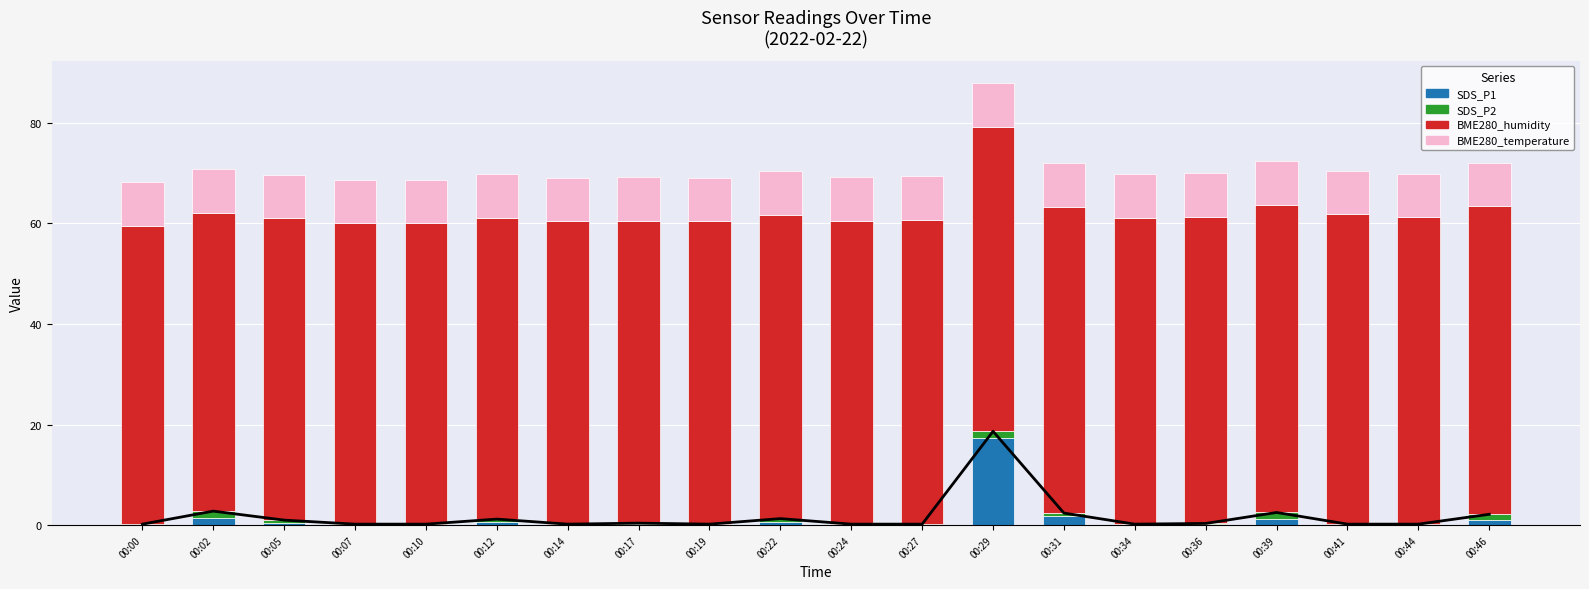

How many bars are there in total?

80